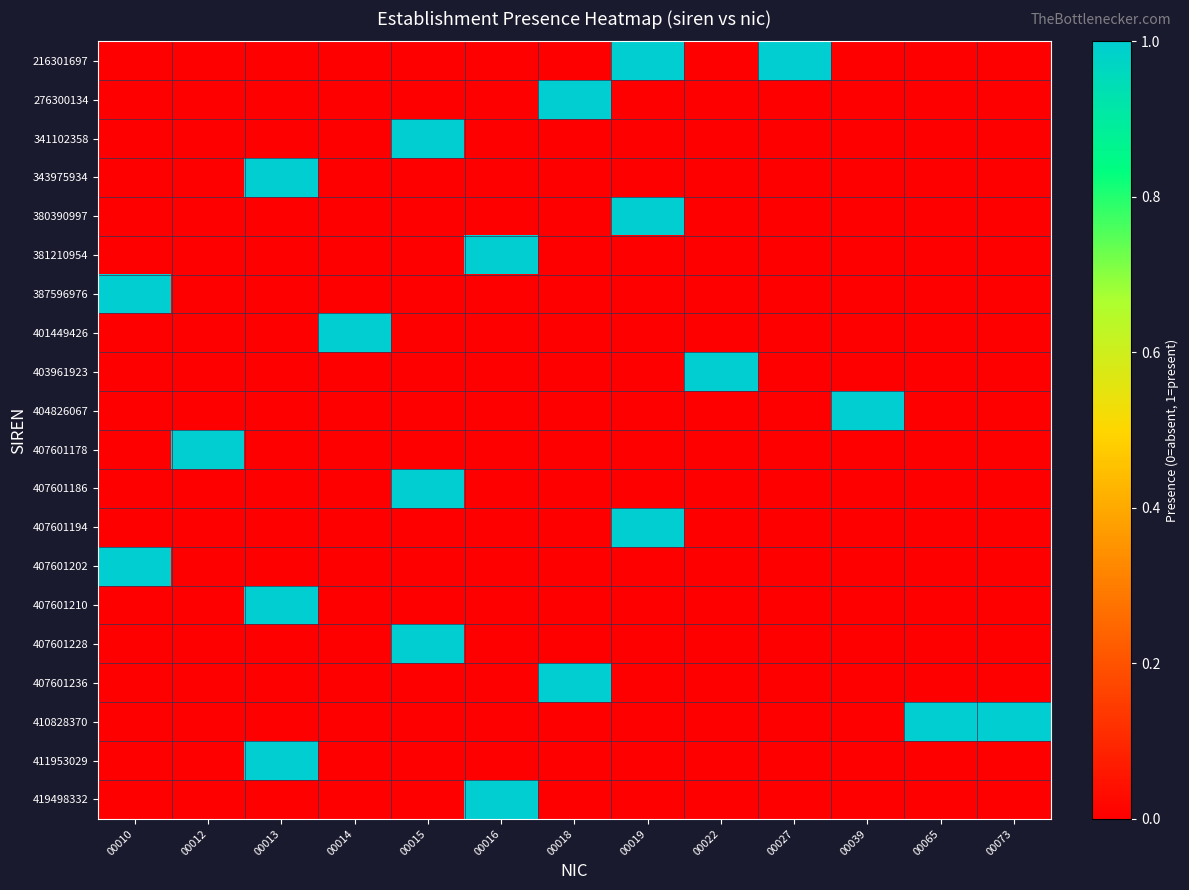

At which category does the chart reach its peak across all series?

00019